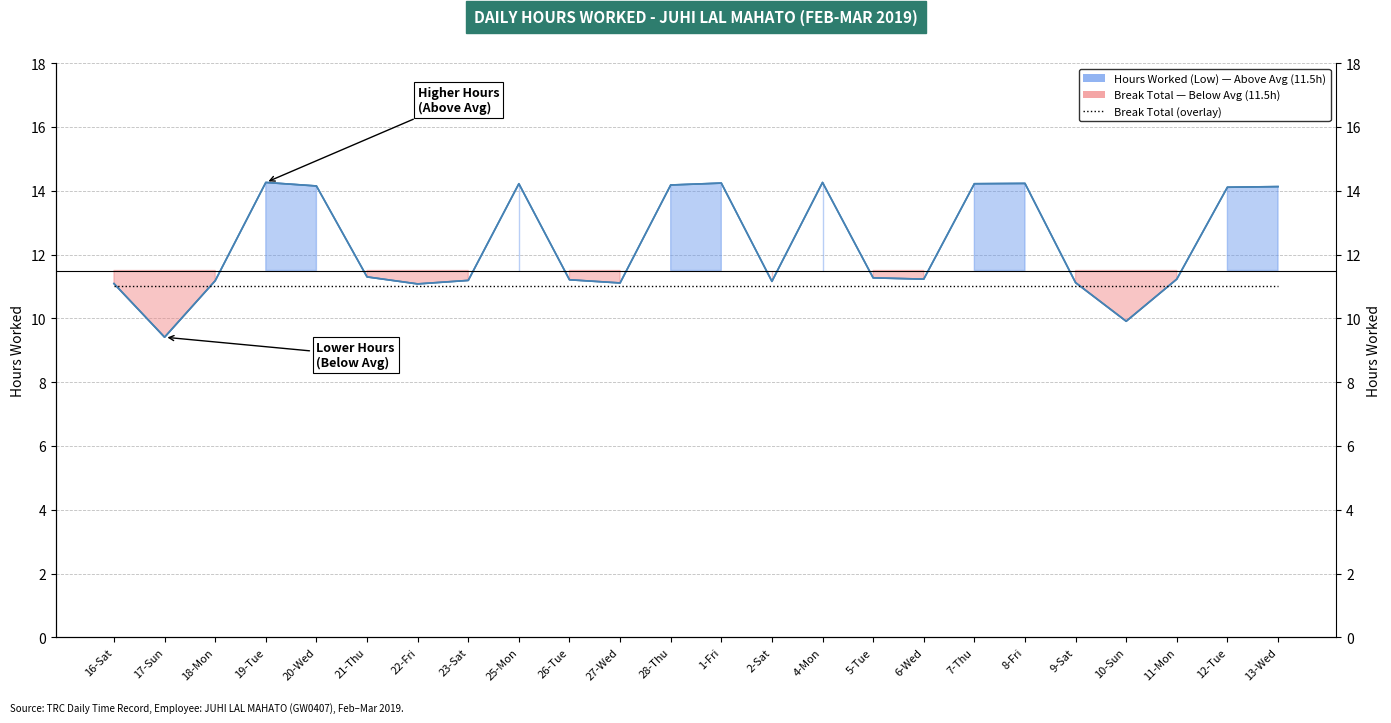

True or false: there are more than 0 points higher than both neighbors.

True